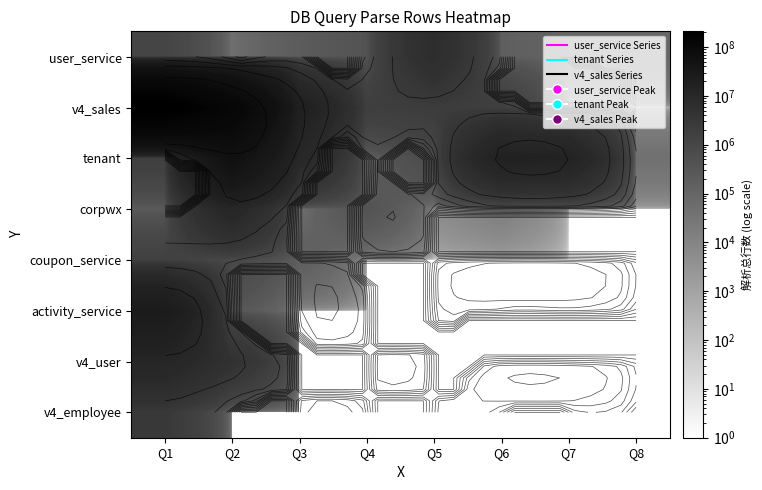

What is the difference between the v4_sales values at Q8 and Q1?

209103261